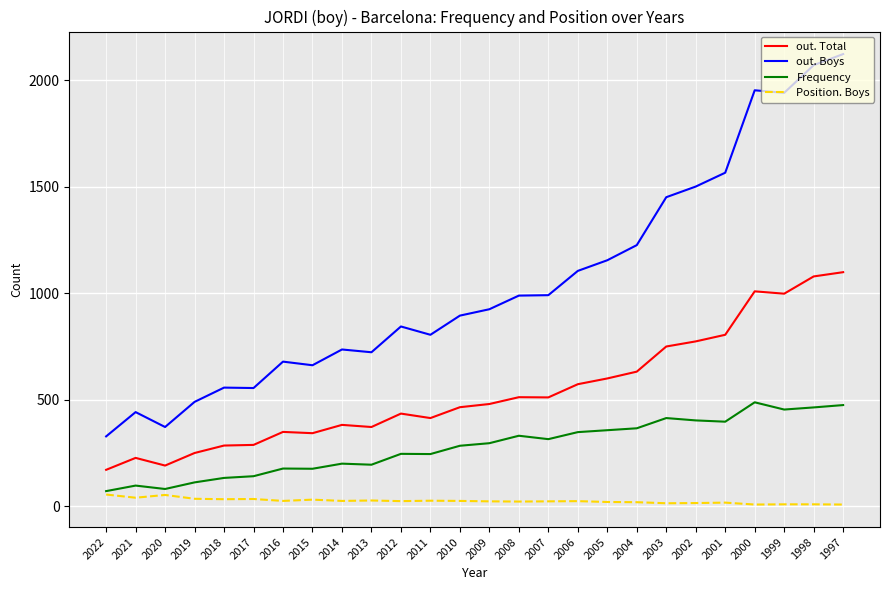

What is the highest value of the out. Total series?

1098